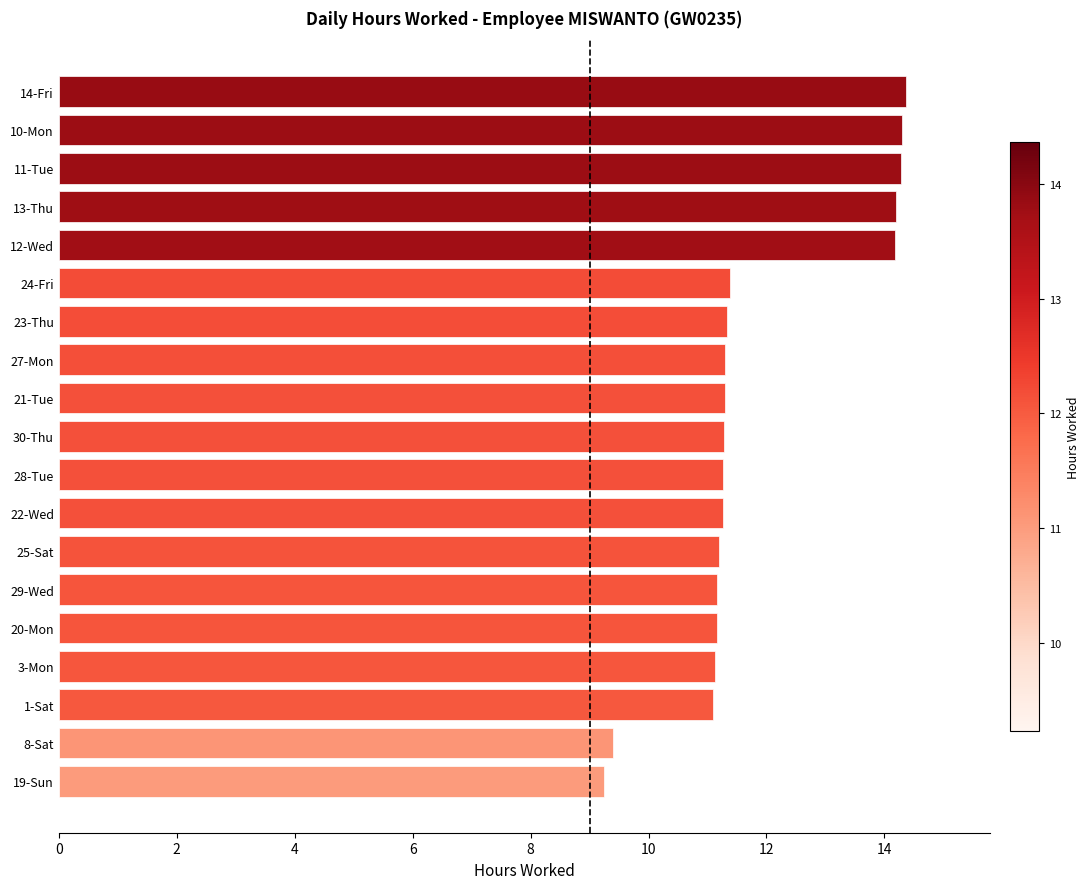

The chart shows a value of 5.1 at 25-Sat. True or false?

False